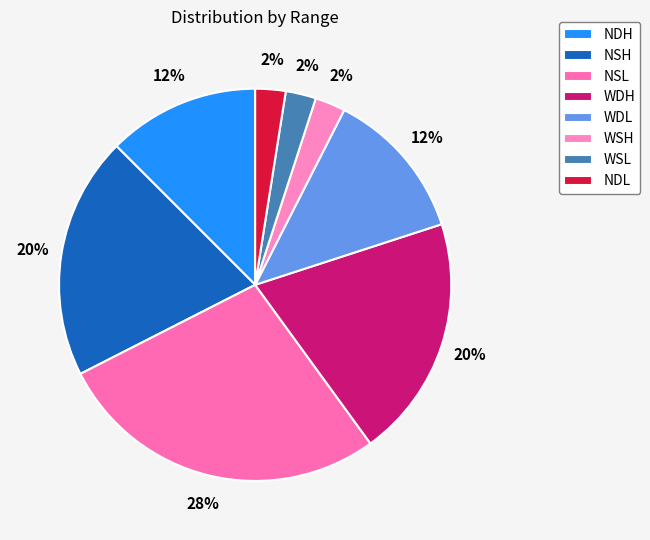

How many slices are in this pie chart?

8